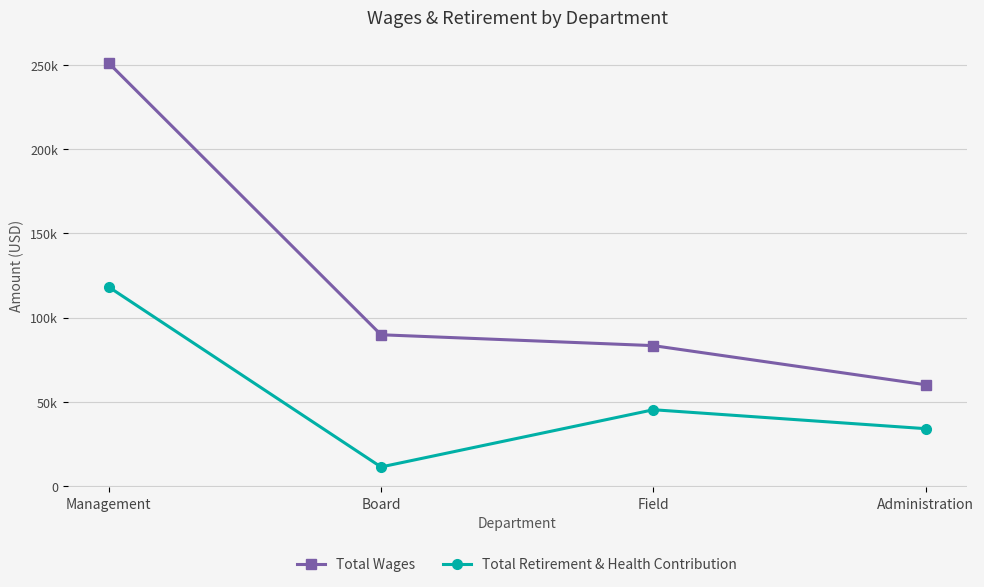

Which has a higher value, Field or Management?

Management